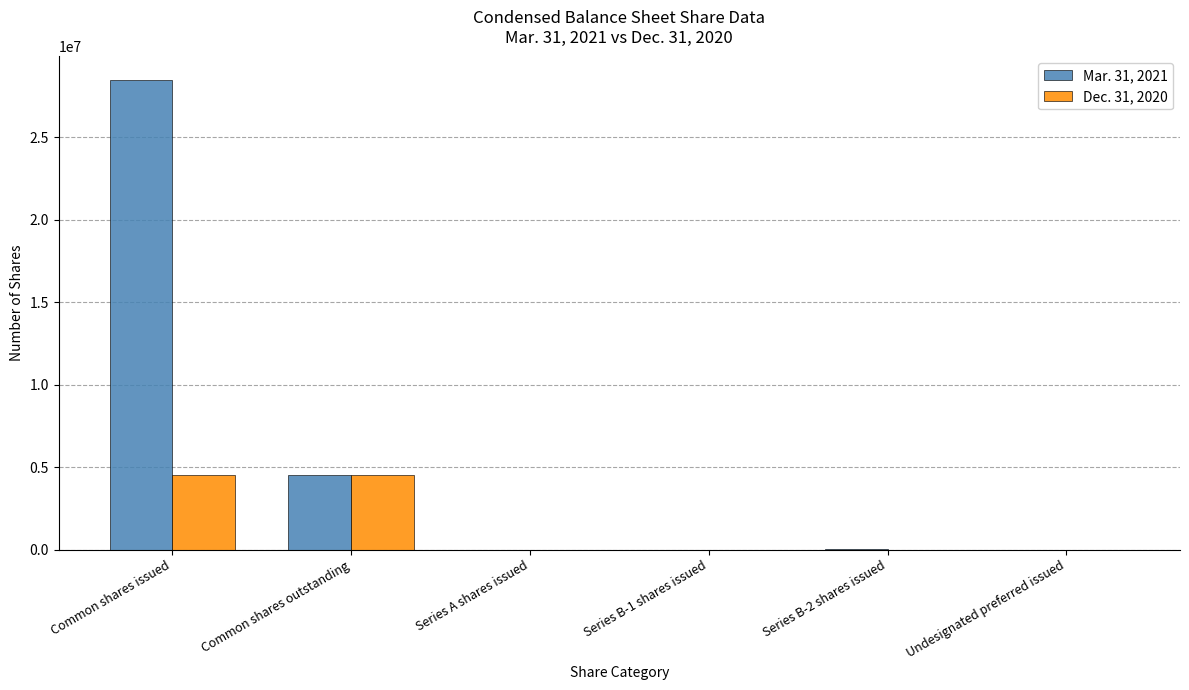

How many categories are shown in the chart?

6